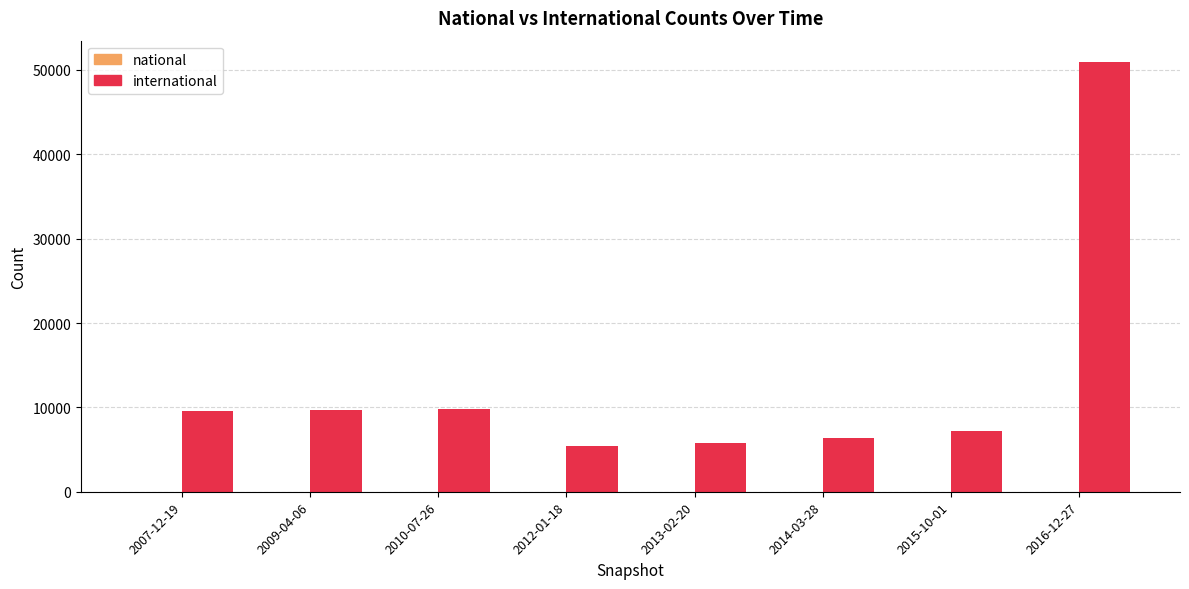

What is the difference between the values at 2012-01-18 and 2016-12-27?

45498